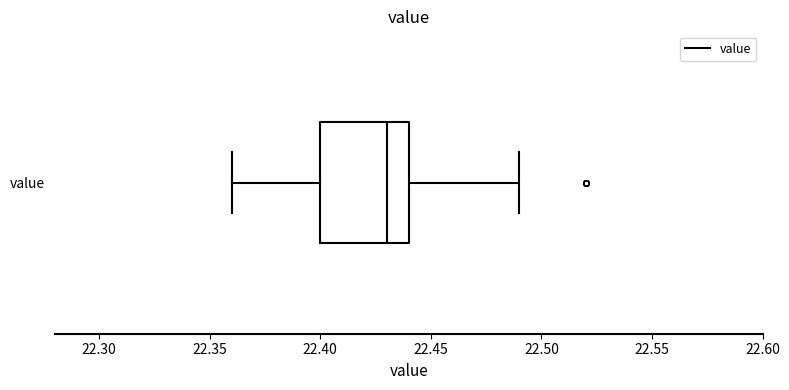

Where is the right edge of the box for value on the x-axis? The values are not printed on the chart, so give them approximately, as read against the axis.

22.44